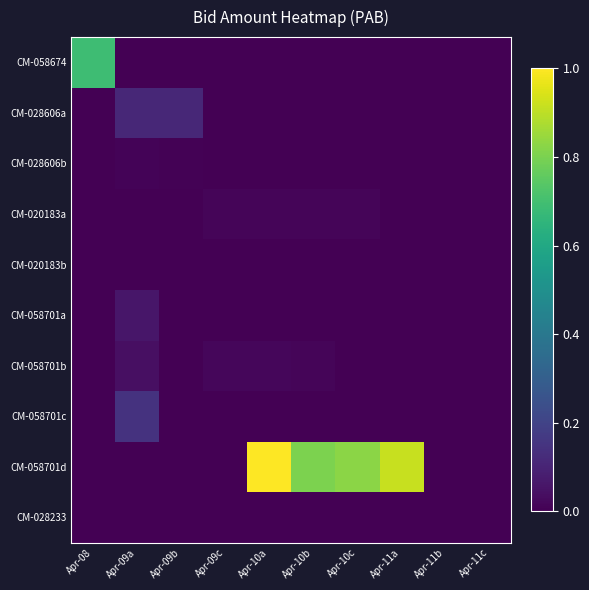

Rank the series at Apr-11a from highest to lowest value.

CM-058701d, CM-058674, CM-028606a, CM-028606b, CM-020183a, CM-020183b, CM-058701a, CM-058701b, CM-058701c, CM-028233